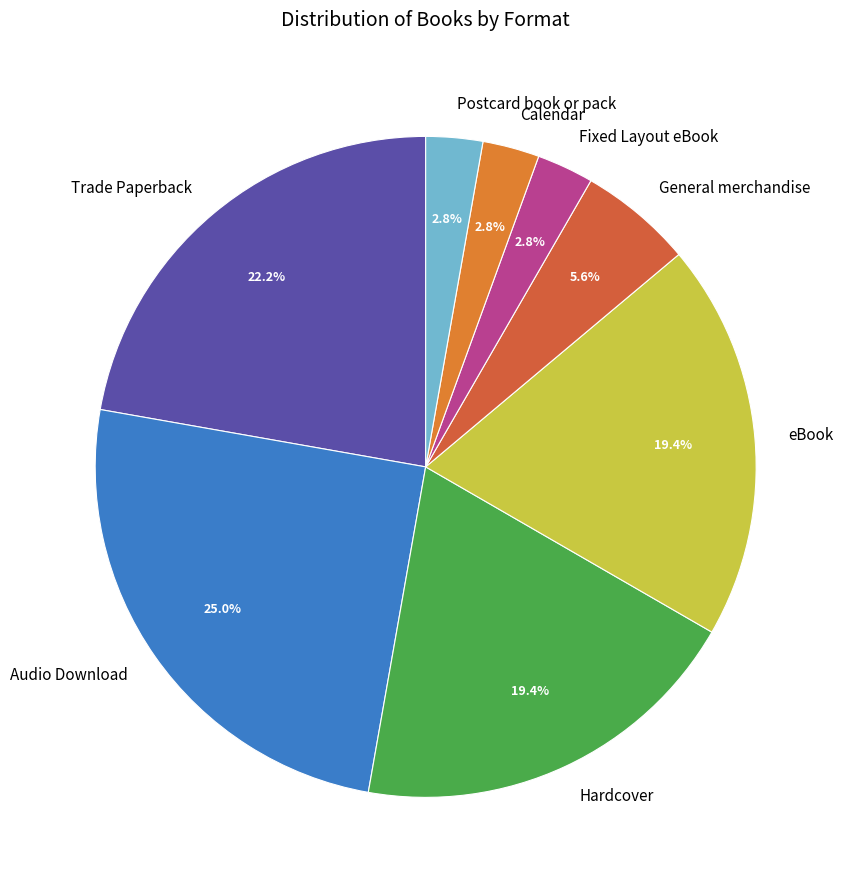

Which slice is the largest?

Audio Download